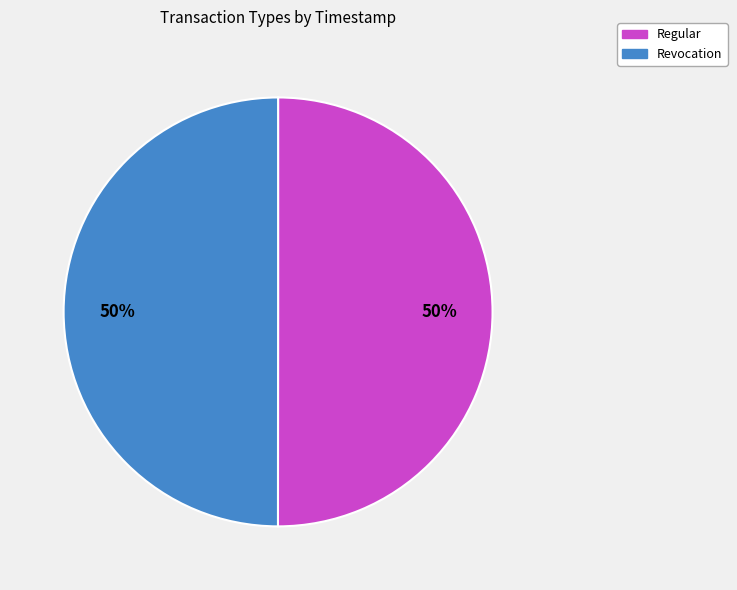

Count the number of slices in the pie.

2